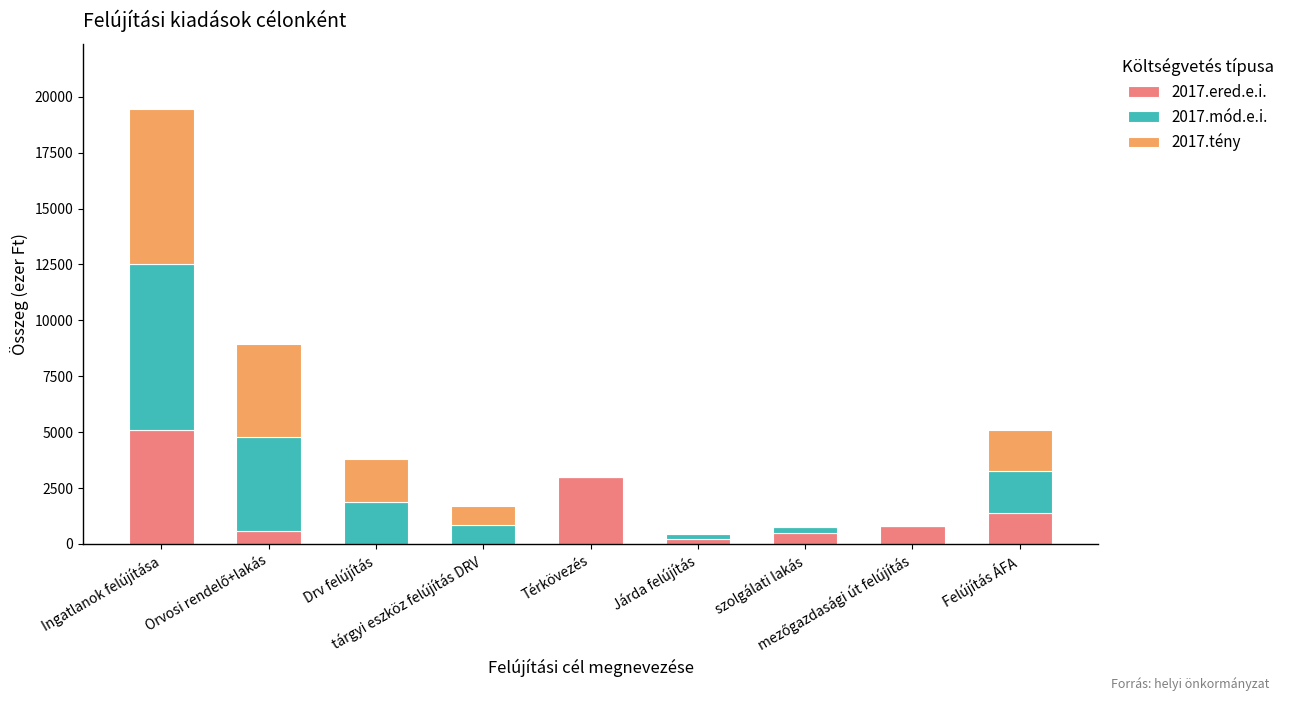

What is the sum of all 2017.ered.e.i. values?

11525